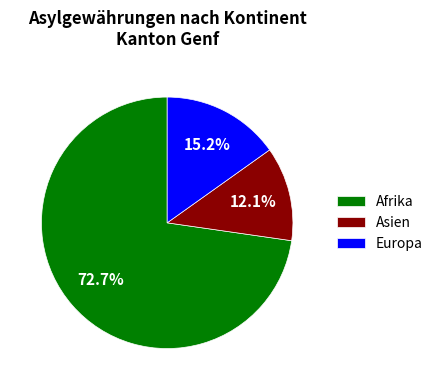

Do Europa and Afrika together represent more than half of the pie?

Yes